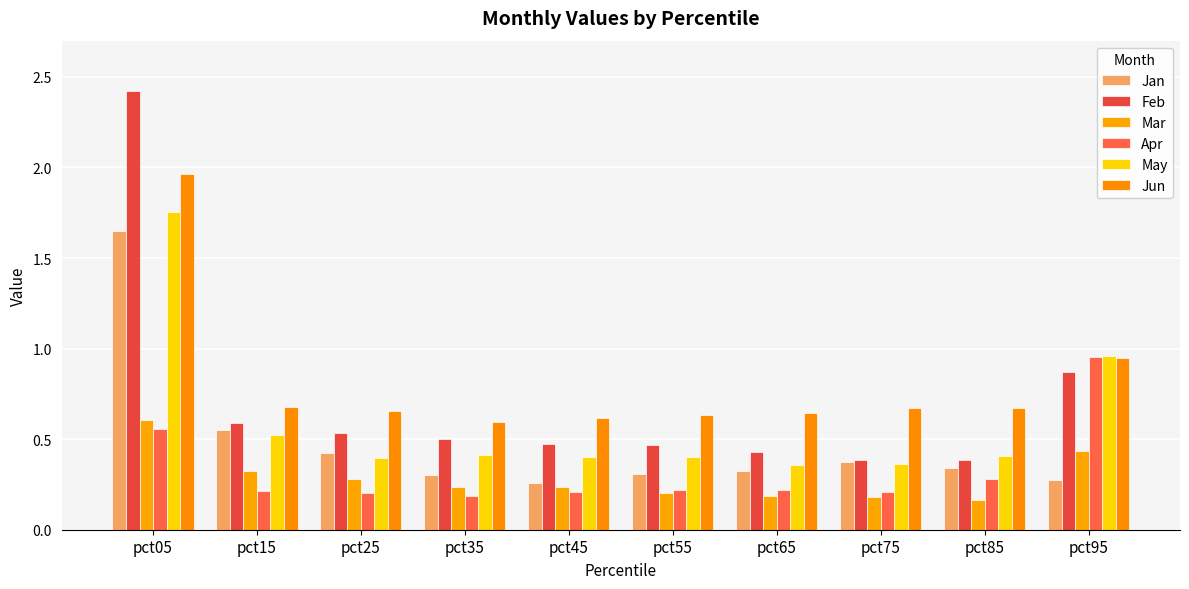

How many categories are shown in the chart?

10